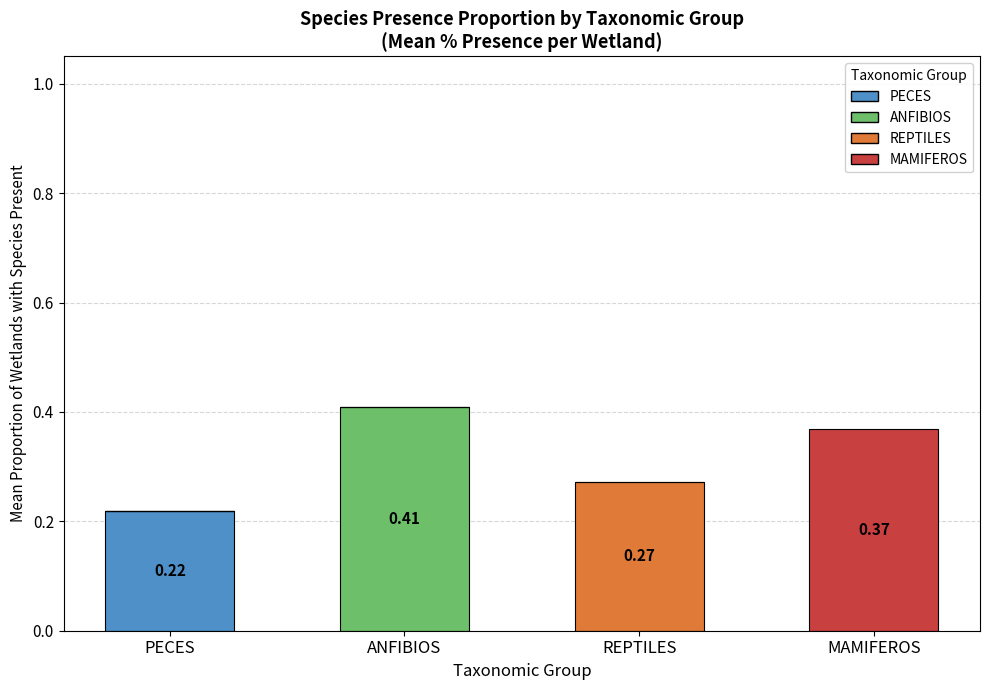

At which label does PECES reach its peak?

PECES